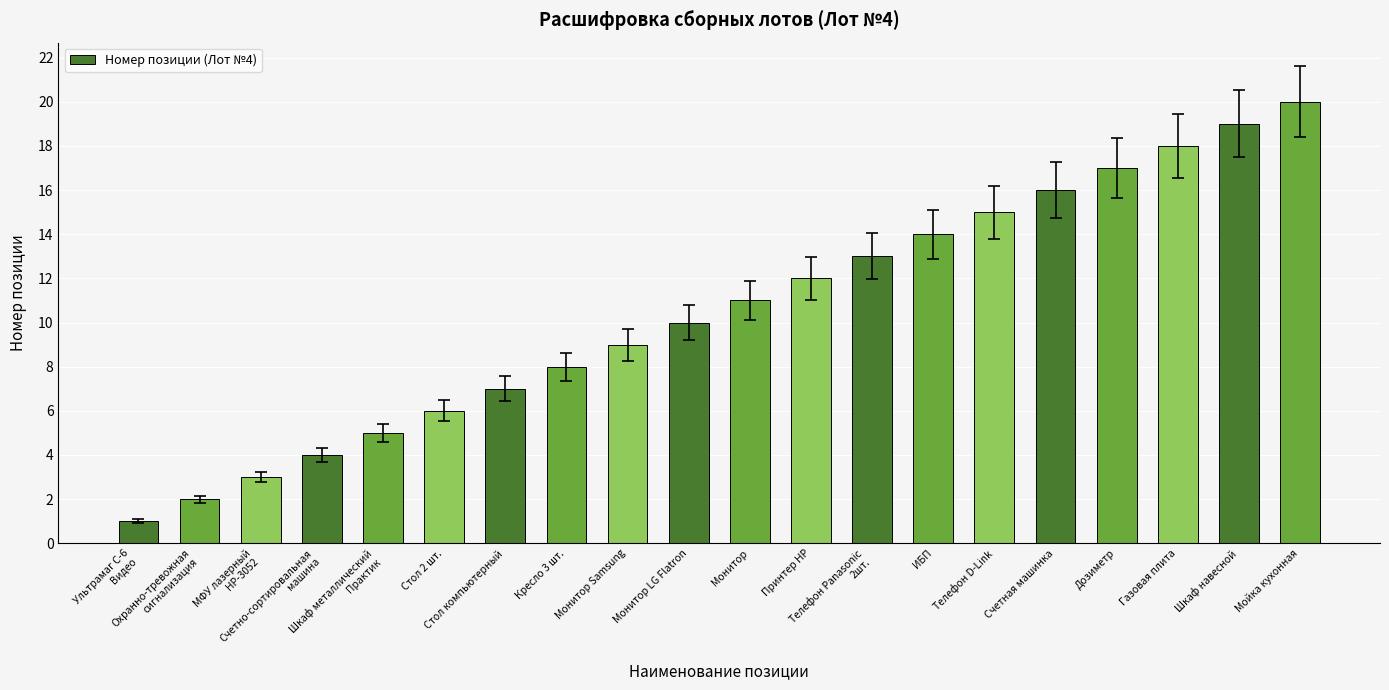

What is the sum of all values?

210